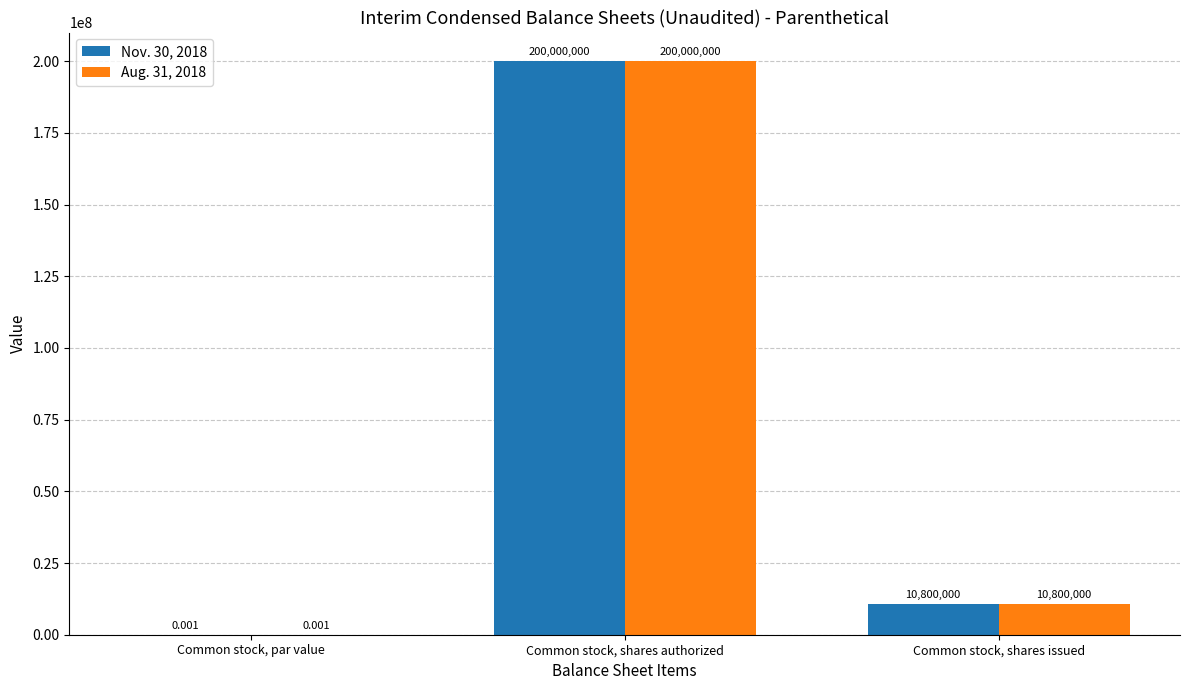

At which category is the sum across all series the highest?

Common stock, shares authorized